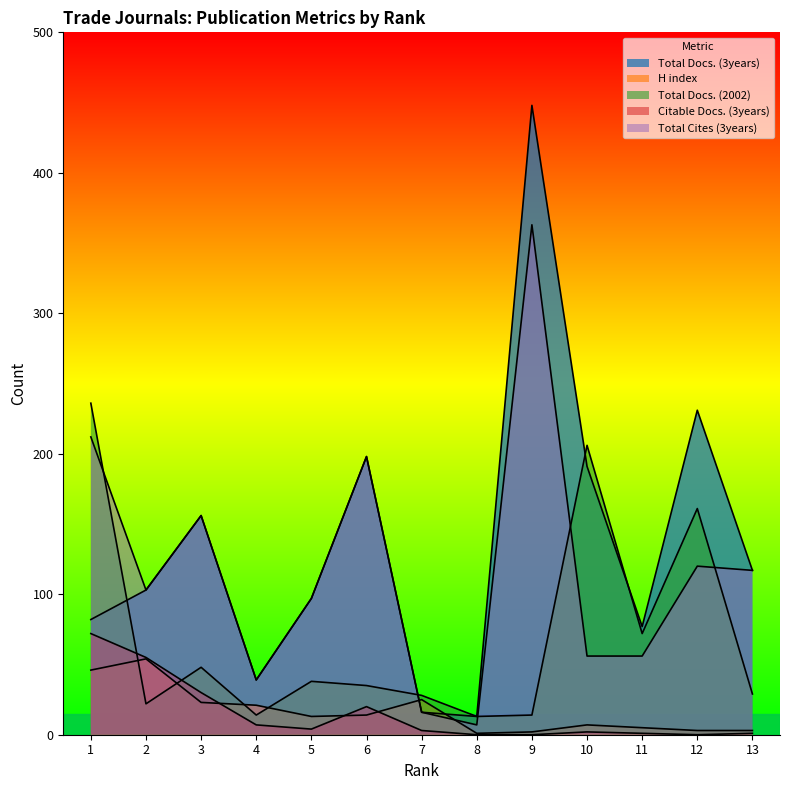

What are all the series names shown in the legend?

Total Docs. (3years), H index, Total Docs. (2002), Citable Docs. (3years), Total Cites (3years)